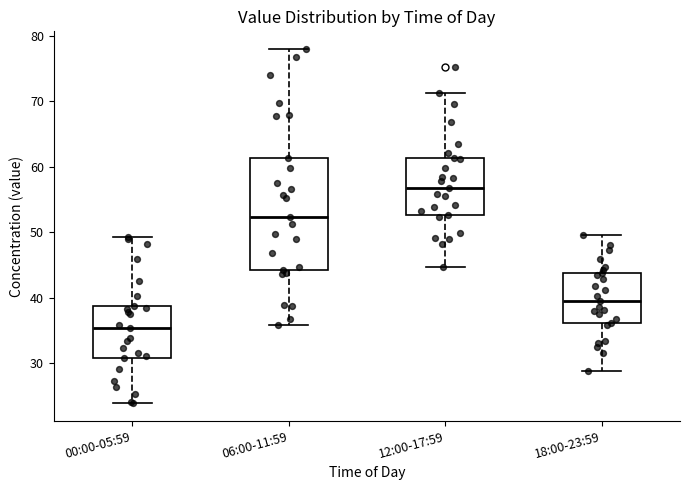

Where does the upper whisker of the box for 06:00-11:59 end on the y-axis? The values are not printed on the chart, so give them approximately, as read against the axis.

78